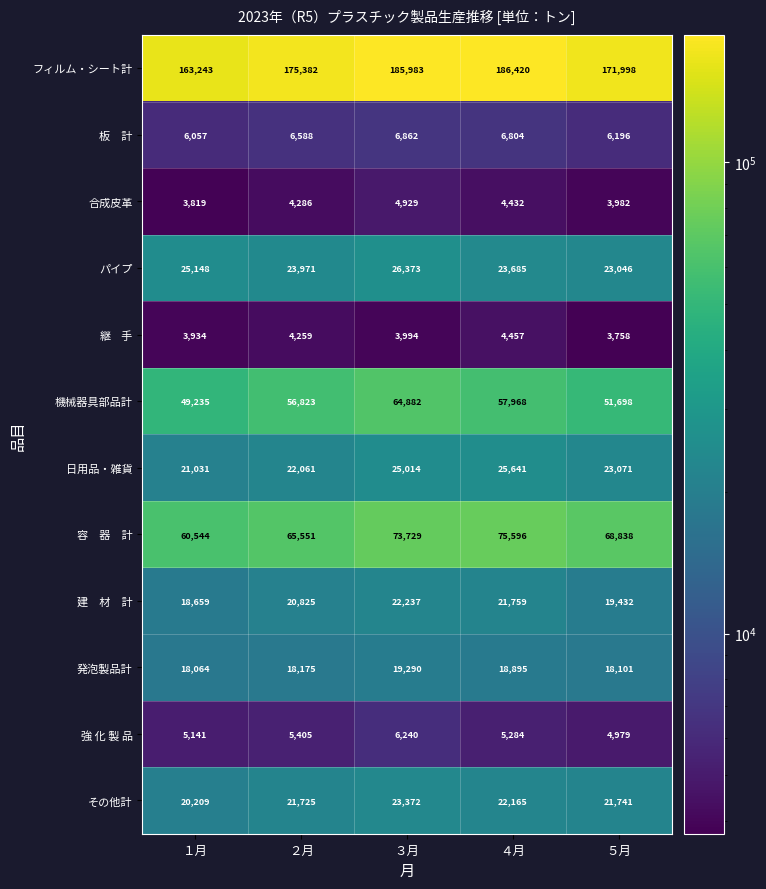

The 発泡製品計 series shows 24180 at ５月. True or false?

False